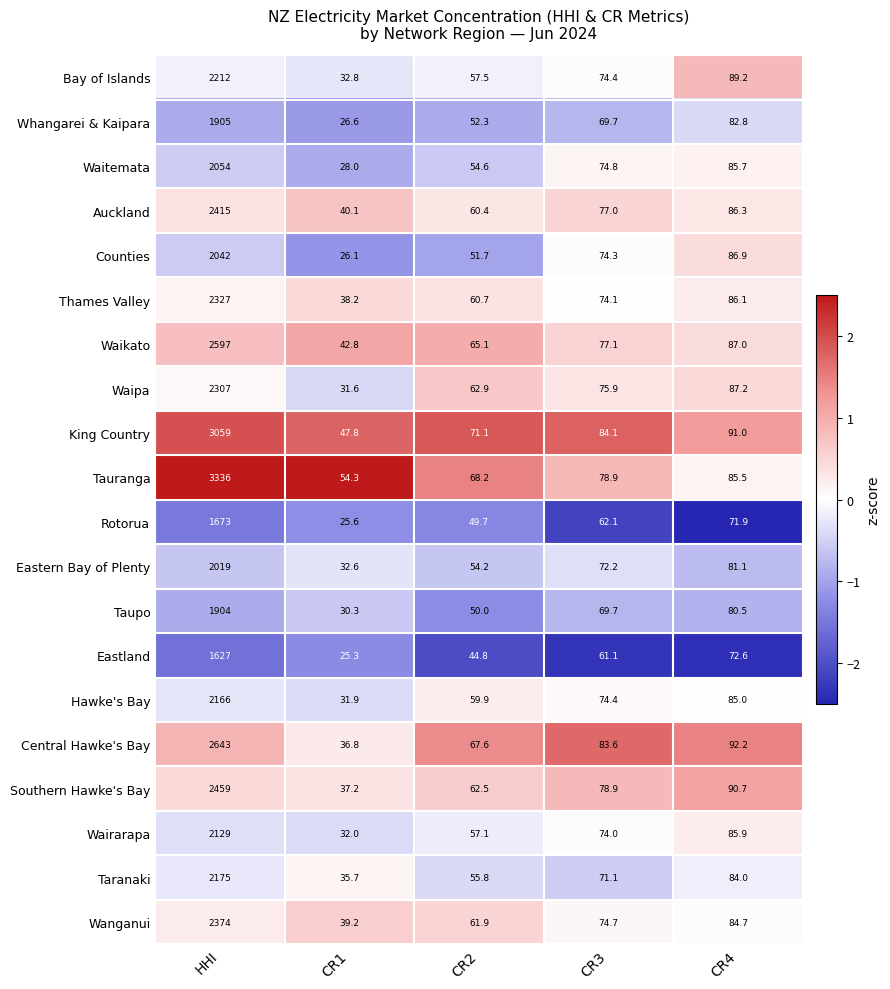

Is the value of Rotorua at HHI greater than the value of King Country at CR3?

Yes